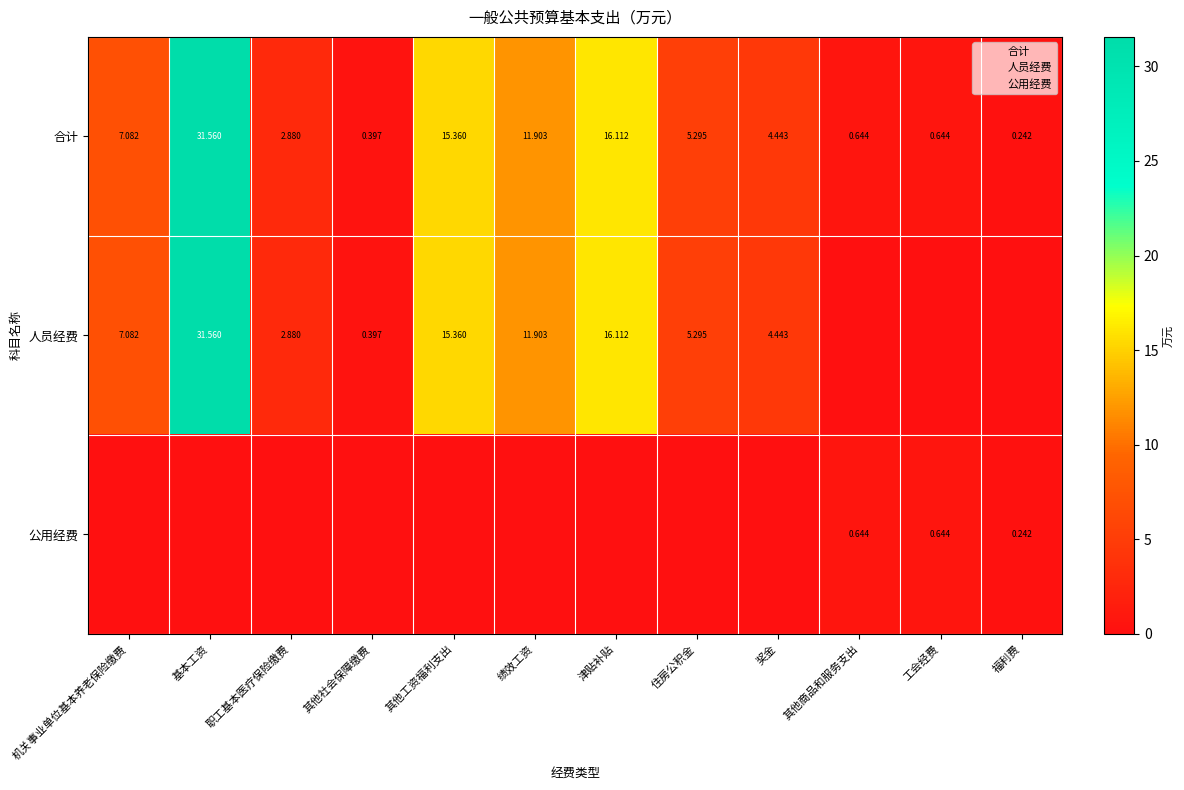

Which series changed the most between 其他社会保障缴费 and 其他工资福利支出?

合计